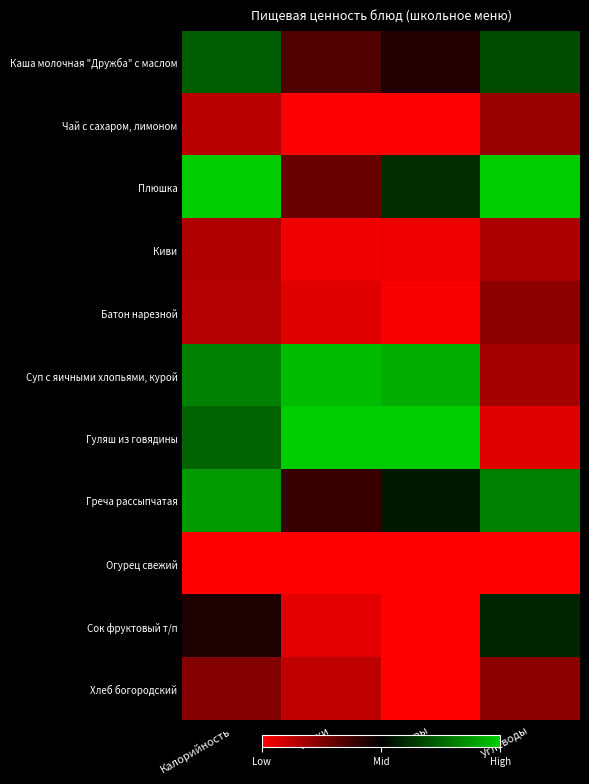

Reading left to right, transcribe all the data shown in this chart.

Каша молочная "Дружба" с маслом: Калорийность=0.7	Белки=0.3	Жиры=0.4	Углеводы=0.7
Чай с сахаром, лимоном: Калорийность=0.1	Белки=0.0	Жиры=0.0	Углеводы=0.2
Плюшка: Калорийность=1.0	Белки=0.3	Жиры=0.6	Углеводы=1.0
Киви: Калорийность=0.2	Белки=0.0	Жиры=0.0	Углеводы=0.2
Батон нарезной: Калорийность=0.1	Белки=0.1	Жиры=0.0	Углеводы=0.2
Суп с яичными хлопьями, курой: Калорийность=0.8	Белки=1.0	Жиры=0.9	Углеводы=0.2
Гуляш из говядины: Калорийность=0.7	Белки=1.0	Жиры=1.0	Углеводы=0.1
Греча рассыпчатая: Калорийность=0.9	Белки=0.4	Жиры=0.6	Углеводы=0.8
Огурец свежий: Калорийность=0.0	Белки=0.0	Жиры=0.0	Углеводы=0.0
Сок фруктовый т/п: Калорийность=0.4	Белки=0.1	Жиры=0.0	Углеводы=0.6
Хлеб богородский: Калорийность=0.2	Белки=0.1	Жиры=0.0	Углеводы=0.2